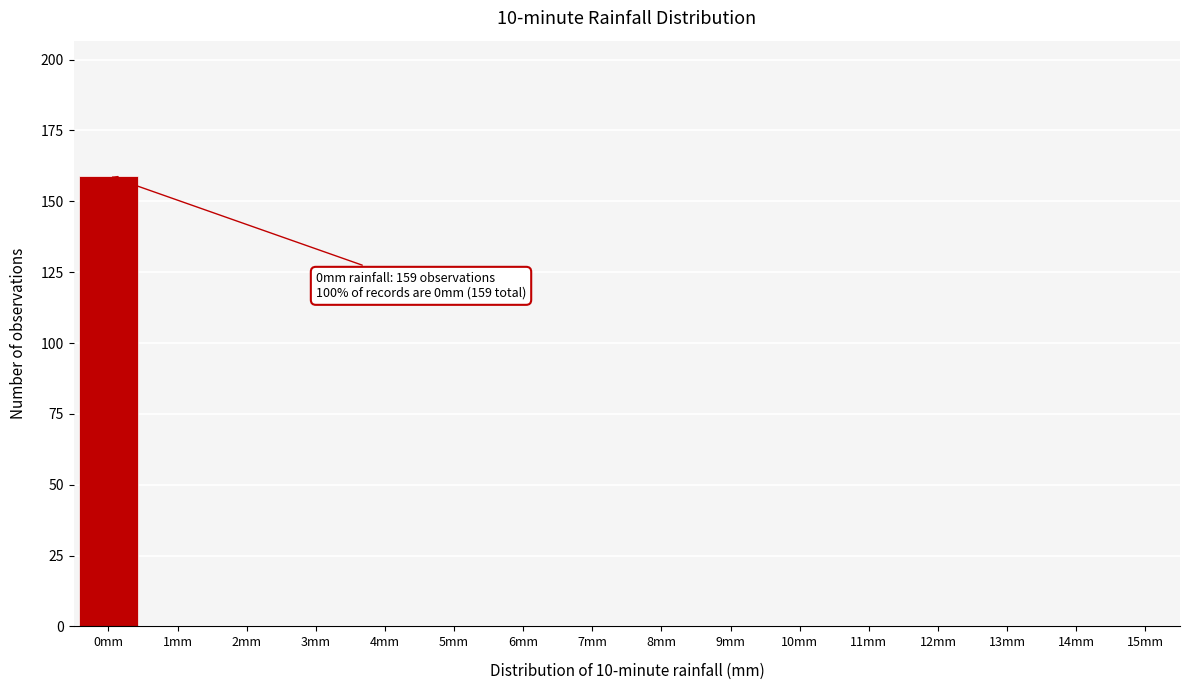

Reading left to right, what are all the values shown in this chart?

0mm=159	1mm=0	2mm=0	3mm=0	4mm=0	5mm=0	6mm=0	7mm=0	8mm=0	9mm=0	10mm=0	11mm=0	12mm=0	13mm=0	14mm=0	15mm=0